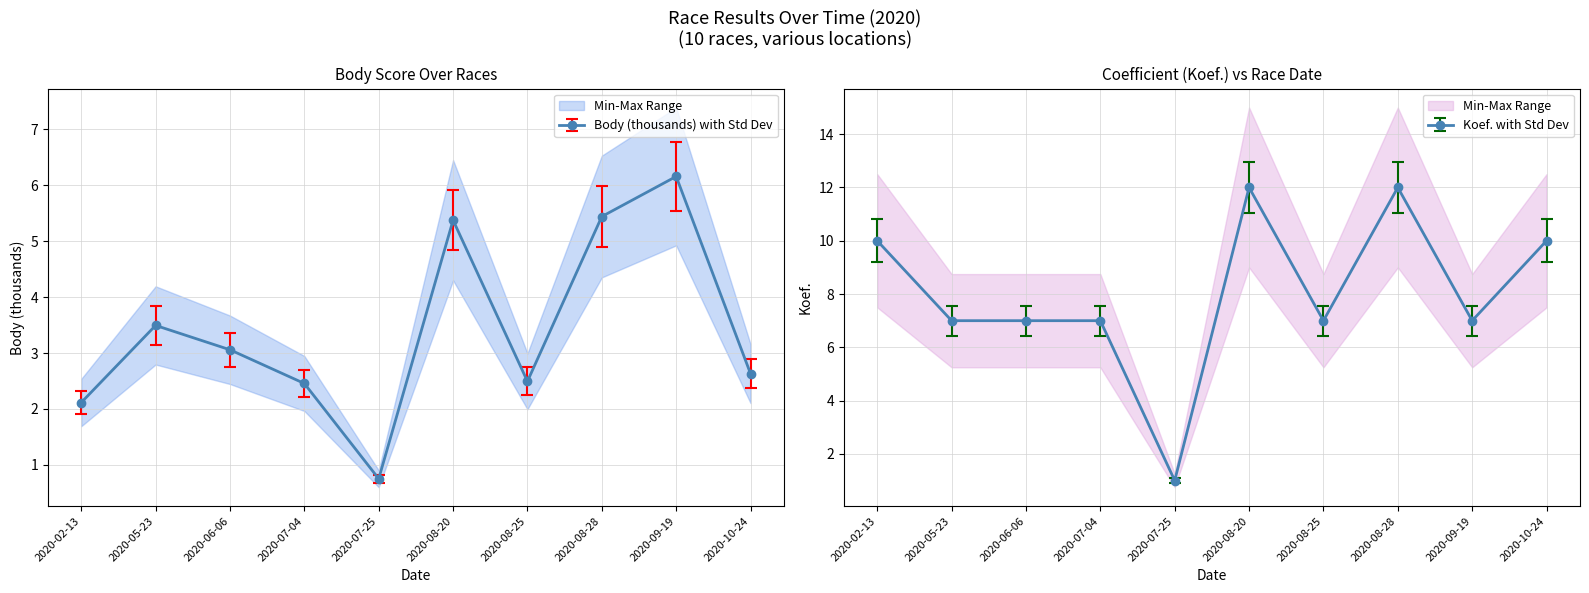

What is the value of the Koef. point at the 4th from the left?

7.6